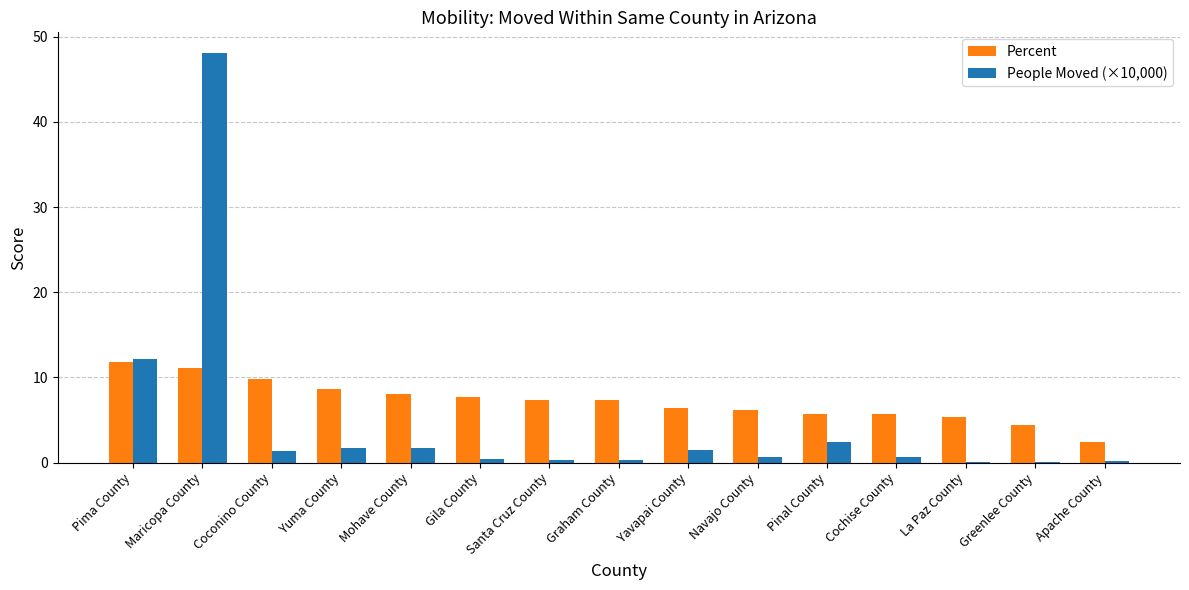

What is the spread (max minus min) of values at Apache County?

2.2